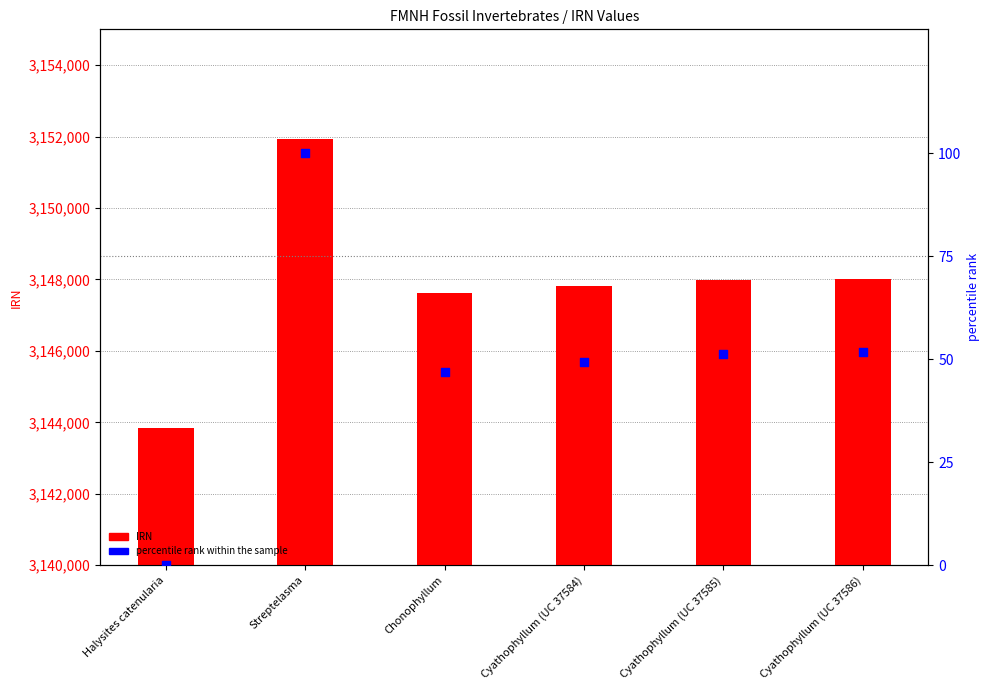

Which series reaches the minimum Y coordinate?

percentile rank within the sample